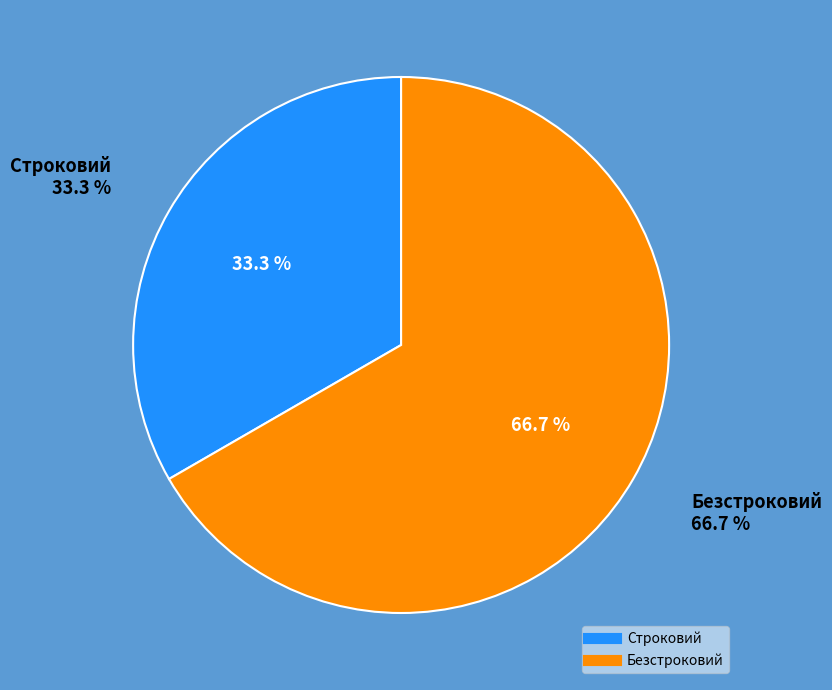

True or false: Безстроковий accounts for 67% of the total.

True